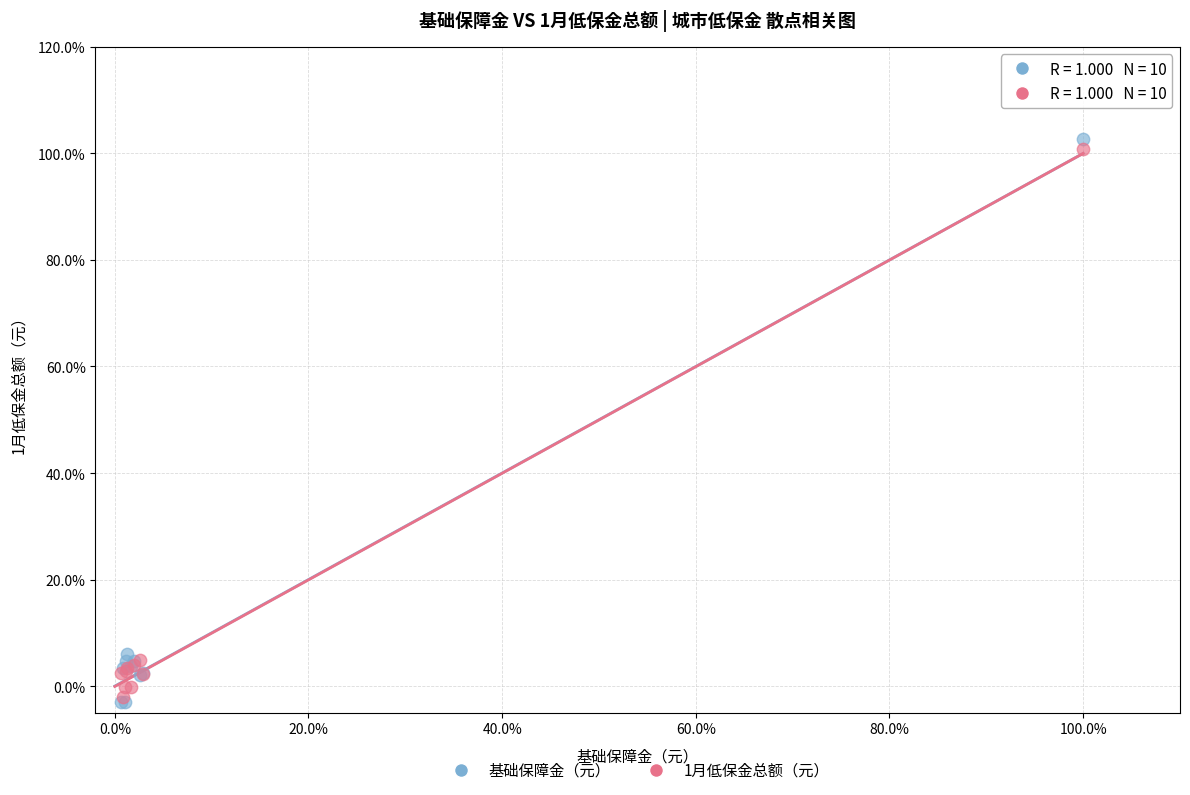

What are all the series names shown in the legend?

基础保障金（元）, 1月低保金总额（元）